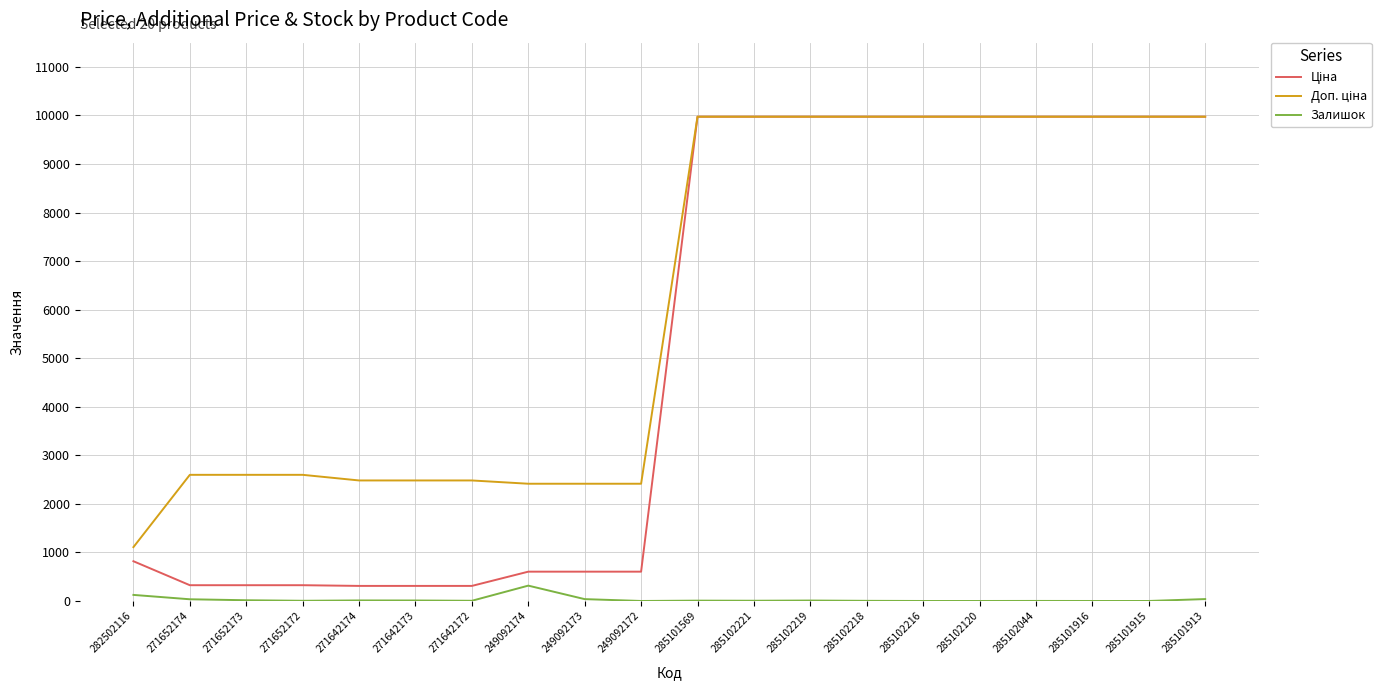

What is the maximum value for Залишок?

316.0